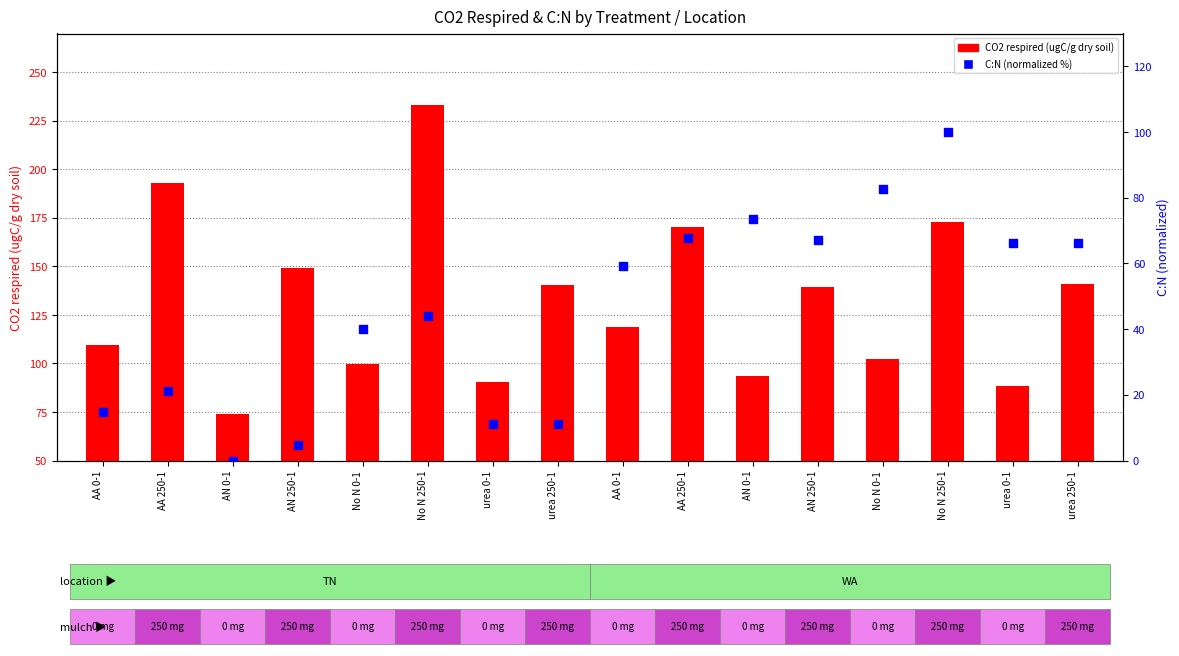

What are all the series names shown in the legend?

CO2 respired (ugC/g dry soil), C:N (normalized %)